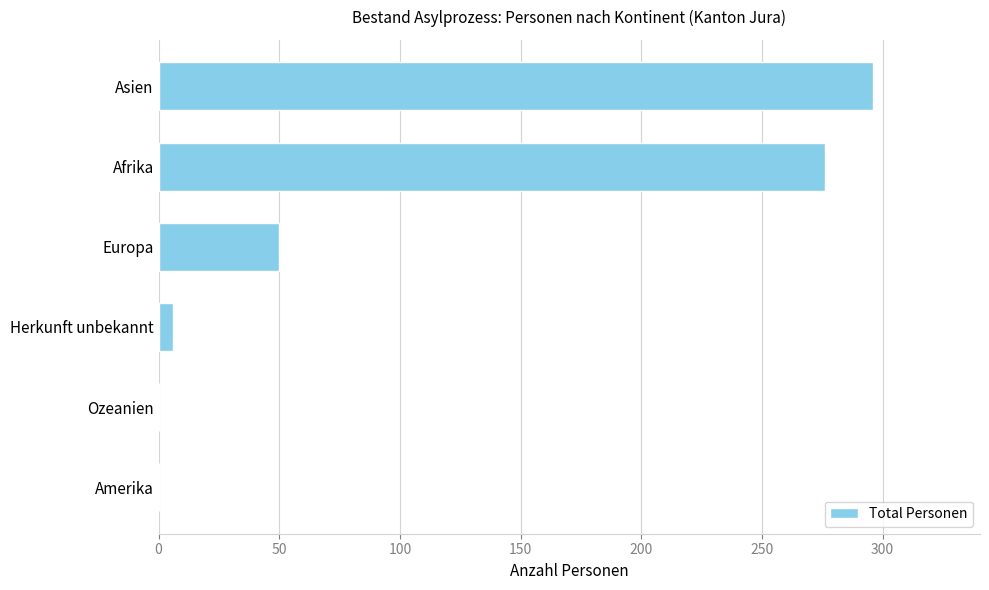

True or false: the data shows 22 at Europa.

False